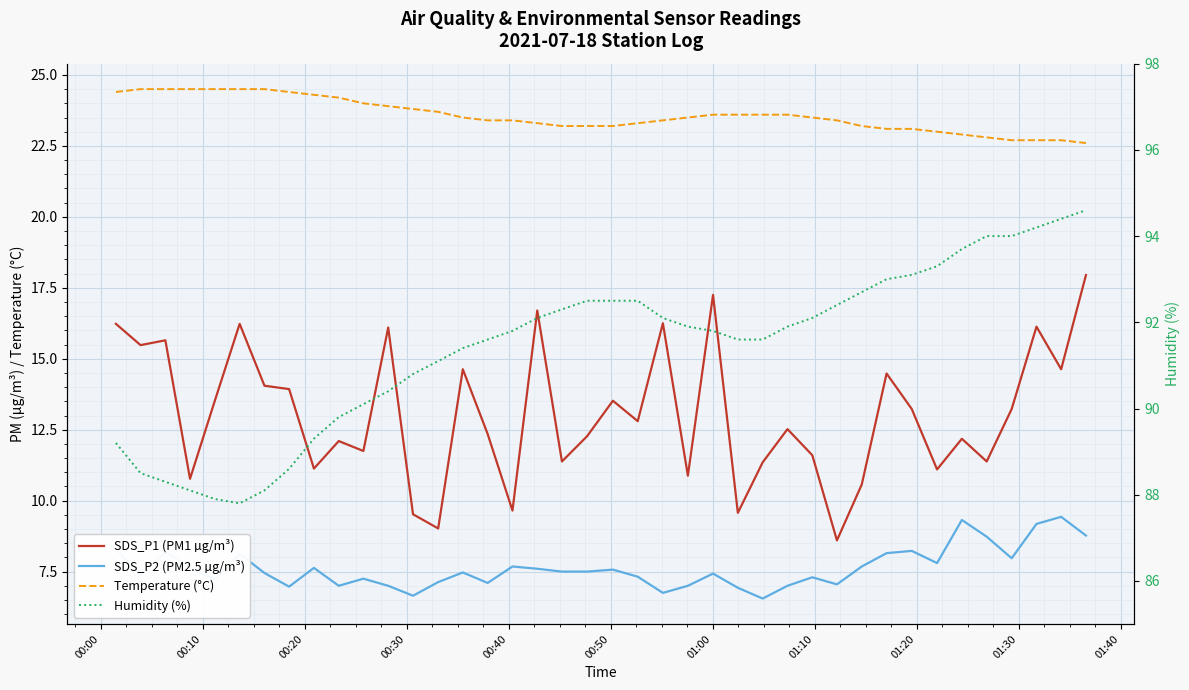

Is it true that SDS_P2 (PM2.5 µg/m³) equals 1.8 at 12?

False